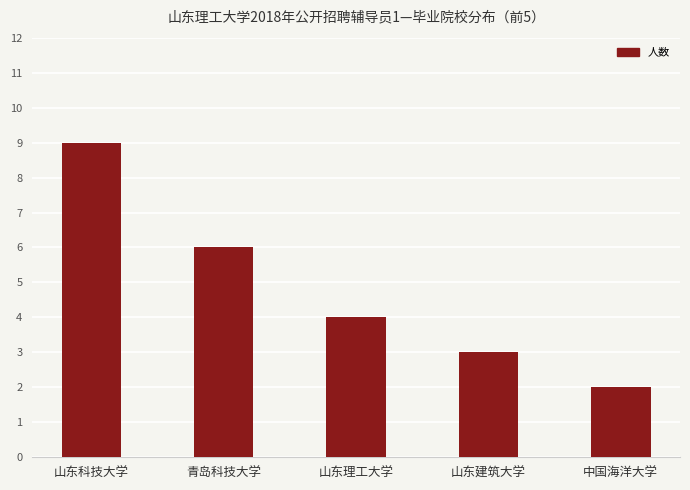

List the labels in order of value, largest first.

山东科技大学, 青岛科技大学, 山东理工大学, 山东建筑大学, 中国海洋大学